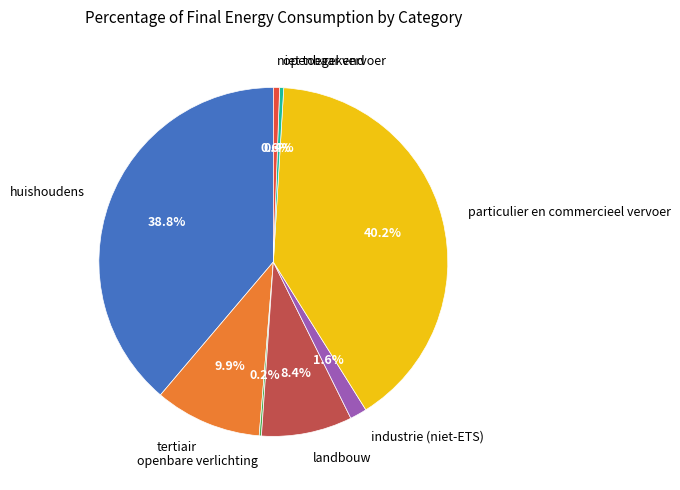

Is there a majority slice in this chart?

No